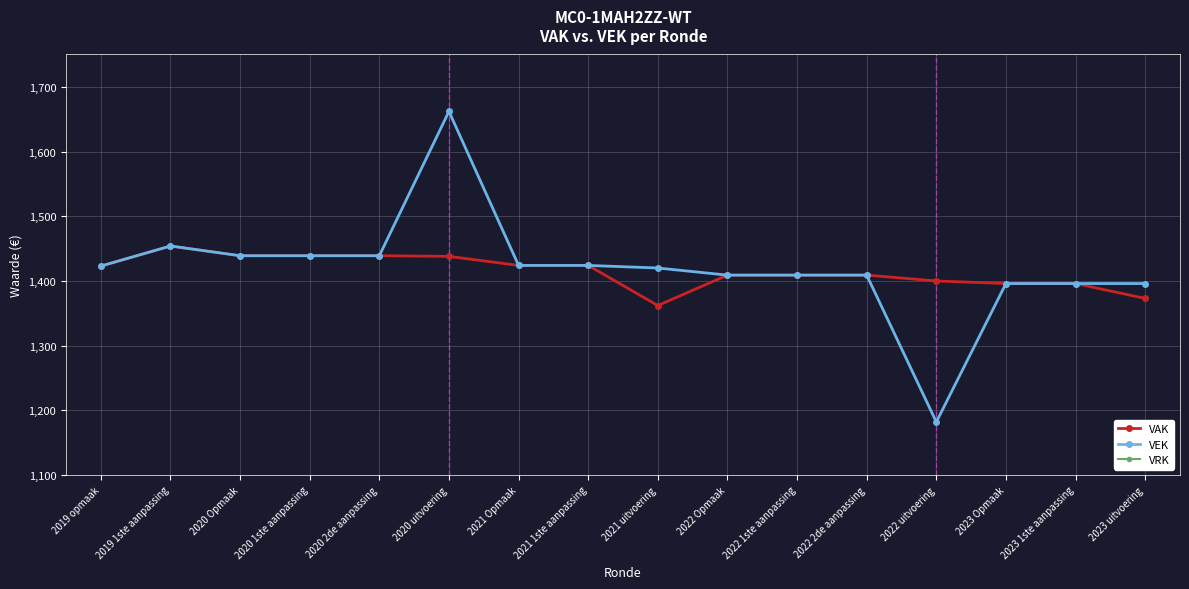

Does the chart display data point markers on the line(s)?

Yes